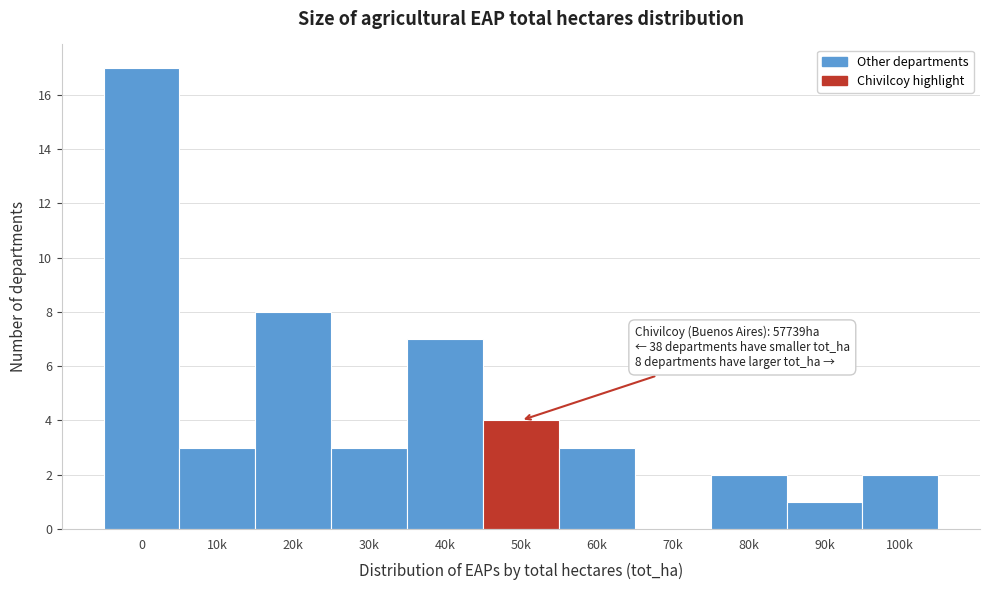

Reading right to left, extract all data points from this chart.

100k=2	90k=1	80k=2	70k=0	60k=3	50k=4	40k=7	30k=3	20k=8	10k=3	0=17